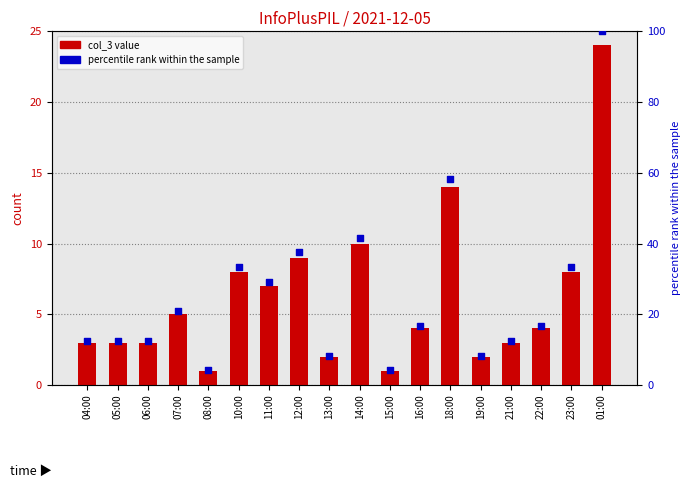

Which series contains the lowest Y value?

col_3 value